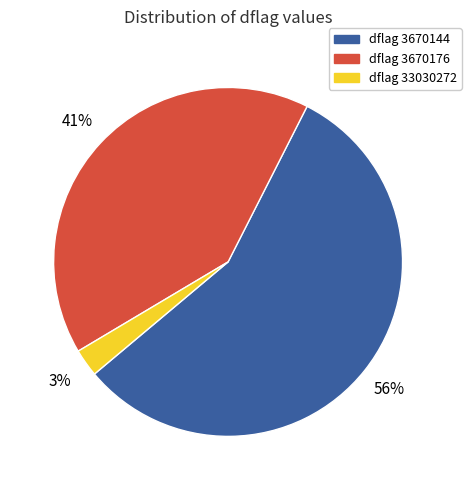

To the nearest percent, what is the average slice percentage?

33%